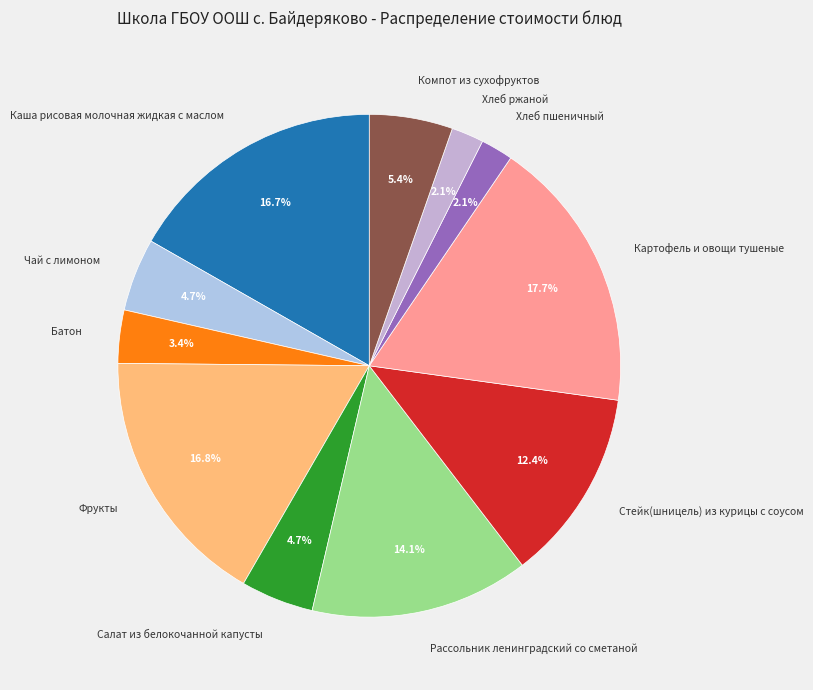

Approximately how many times larger is the value at Хлеб ржаной compared to Батон?

0.6